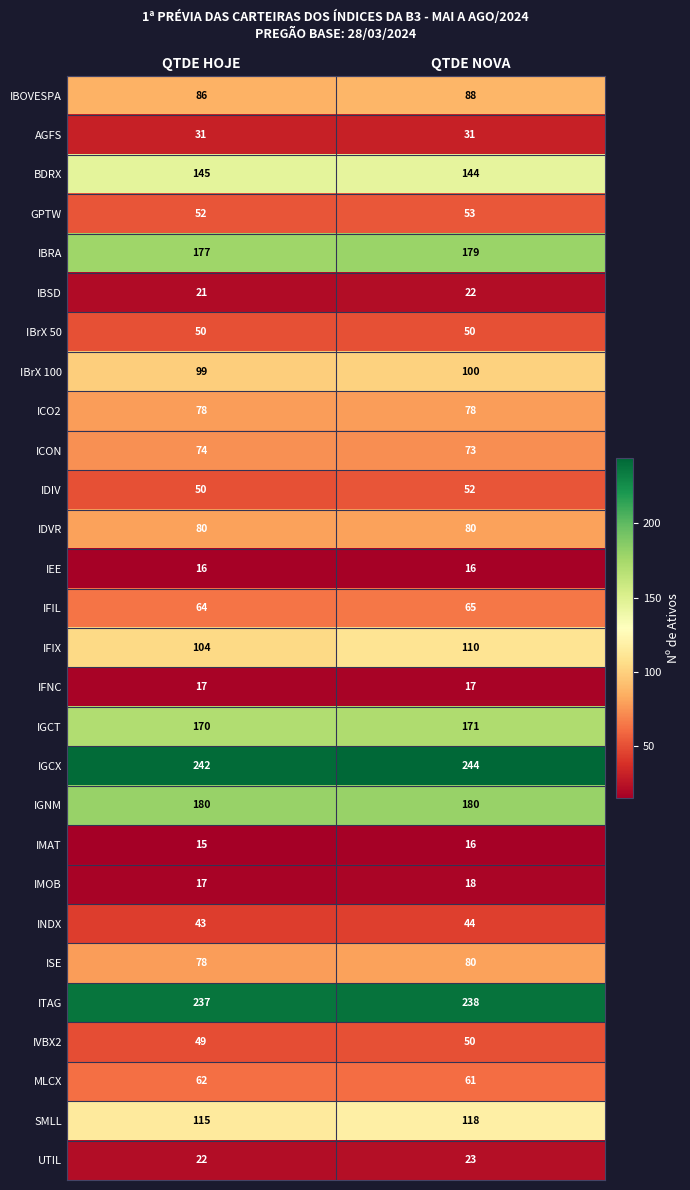

Which series changed the most between QTDE HOJE and QTDE NOVA?

IFIX